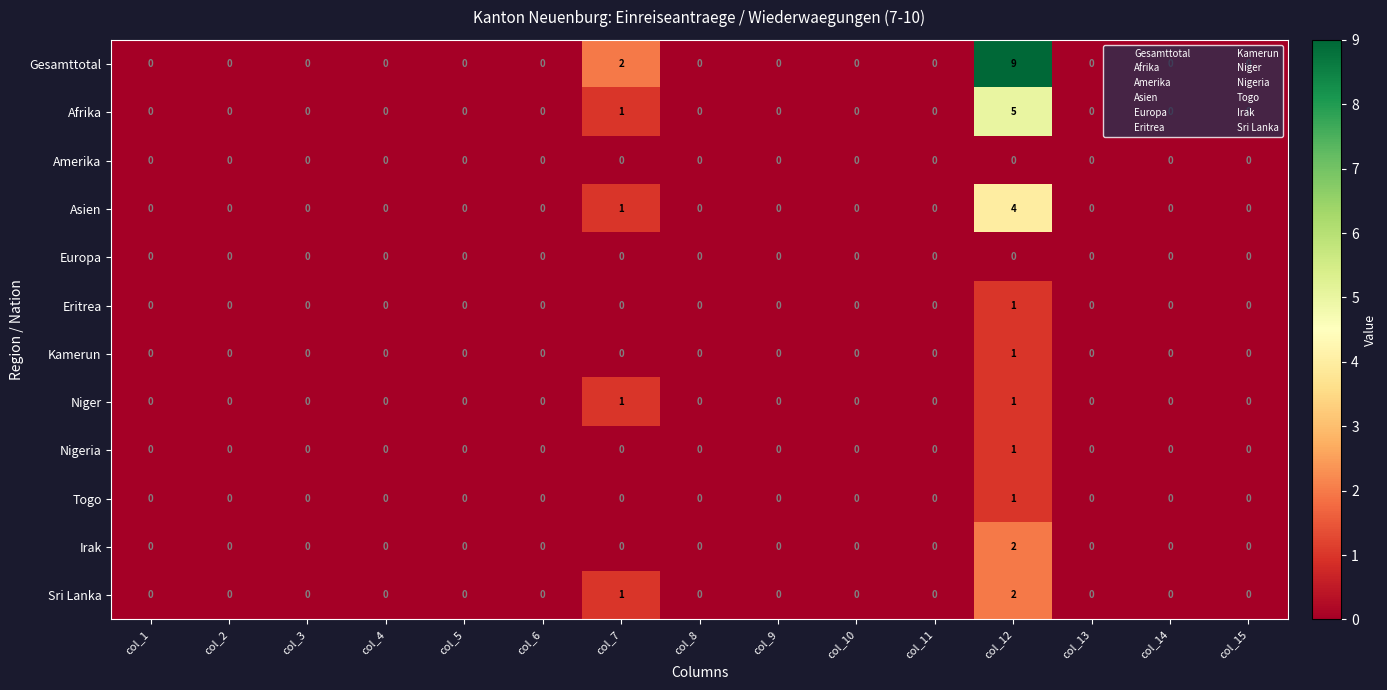

Count the Togo values in the range 0 to 1.

15